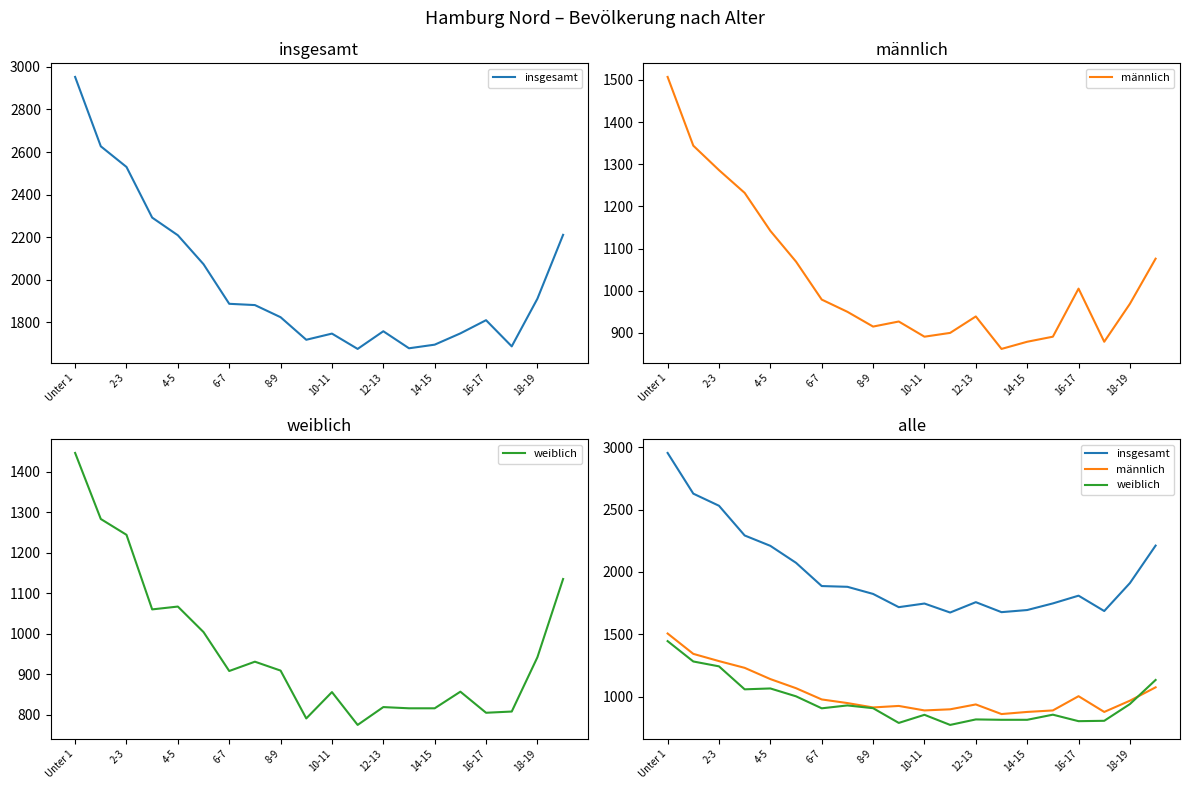

At which label does weiblich reach its peak?

Unter 1